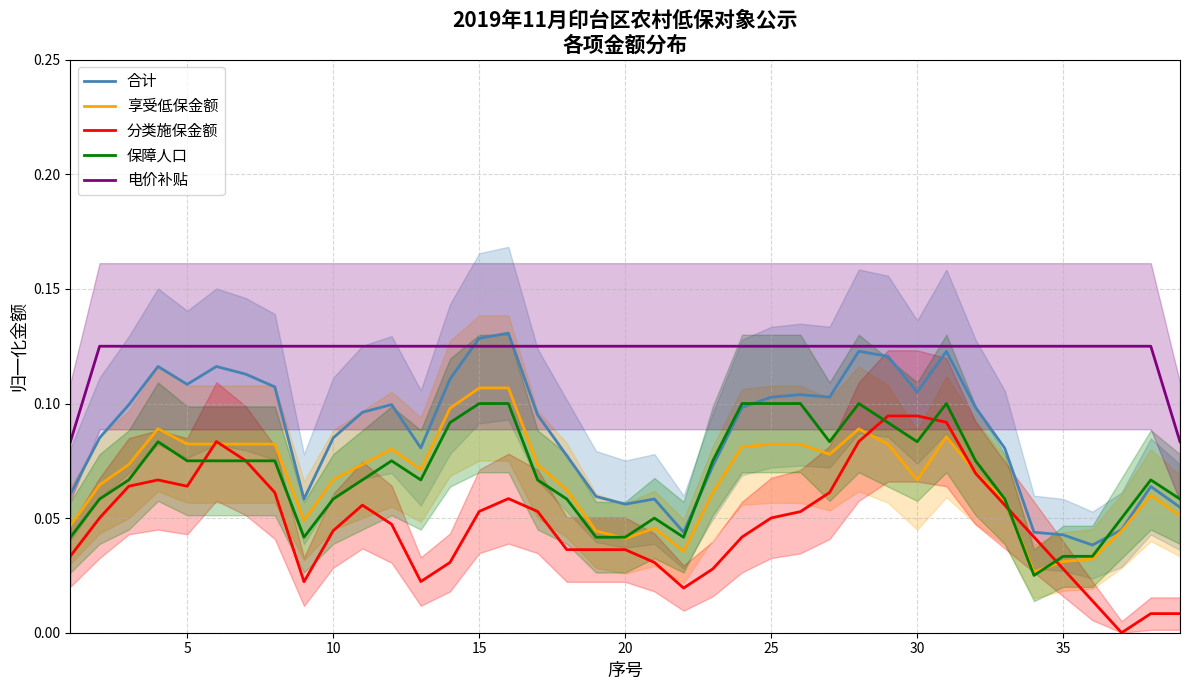

How many lines are shown in the chart?

5